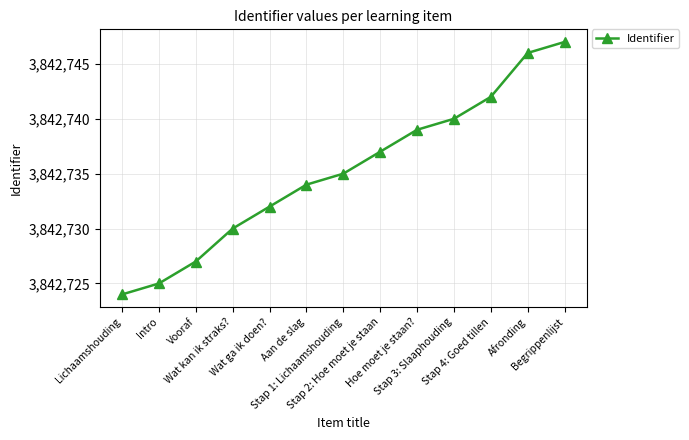

What position from the right is Lichaamshouding?

13